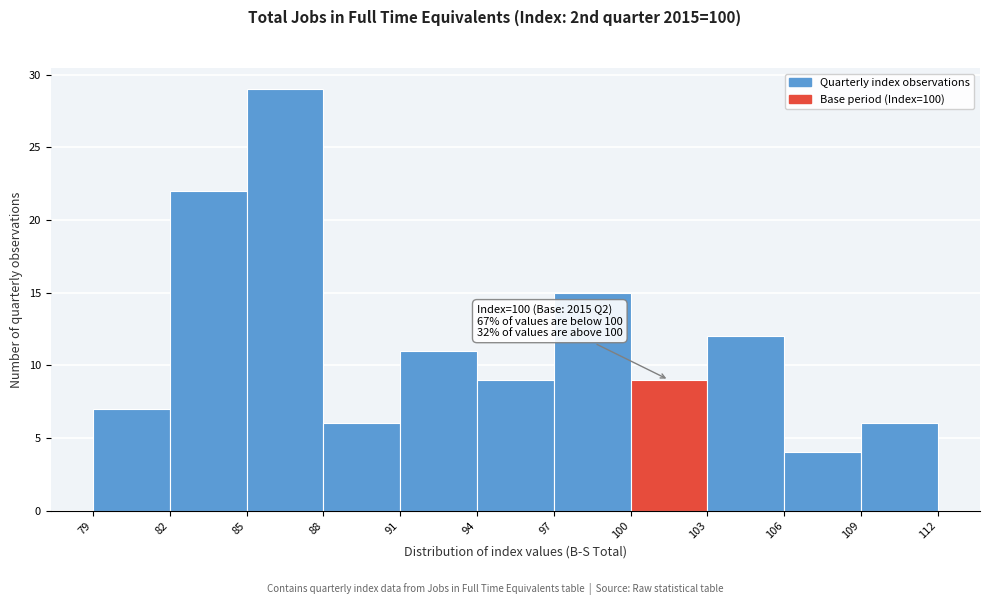

Over which range of the x-axis is the bar tallest?

85 to 88